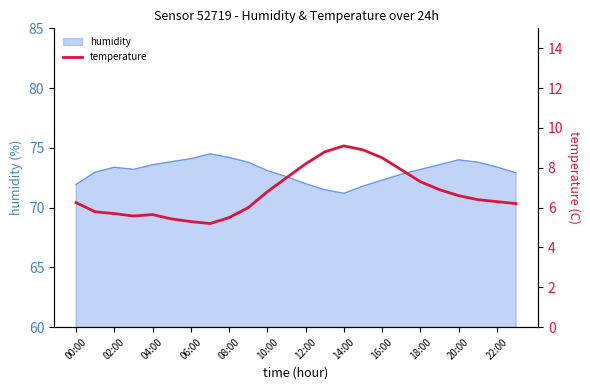

True or false: the data has more than 2 interior local peaks.

False